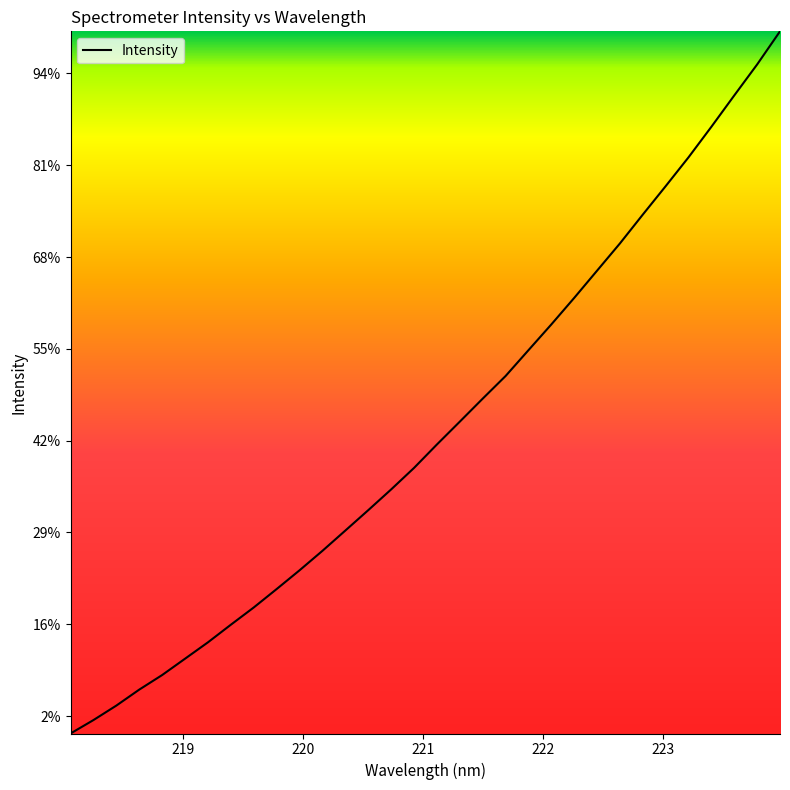

Does the chart display data point markers on the line(s)?

No